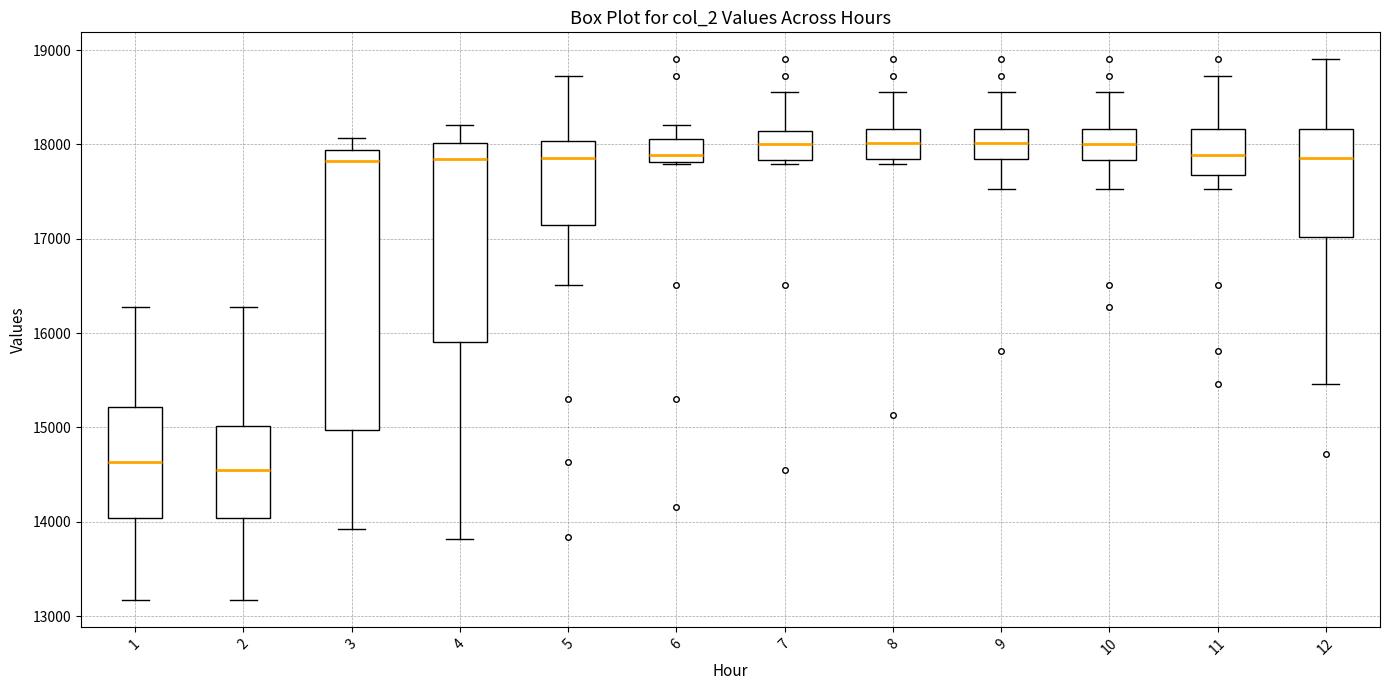

Where is the upper edge of the box at x = 5 on the y-axis? The values are not printed on the chart, so give them approximately, as read against the axis.

18000